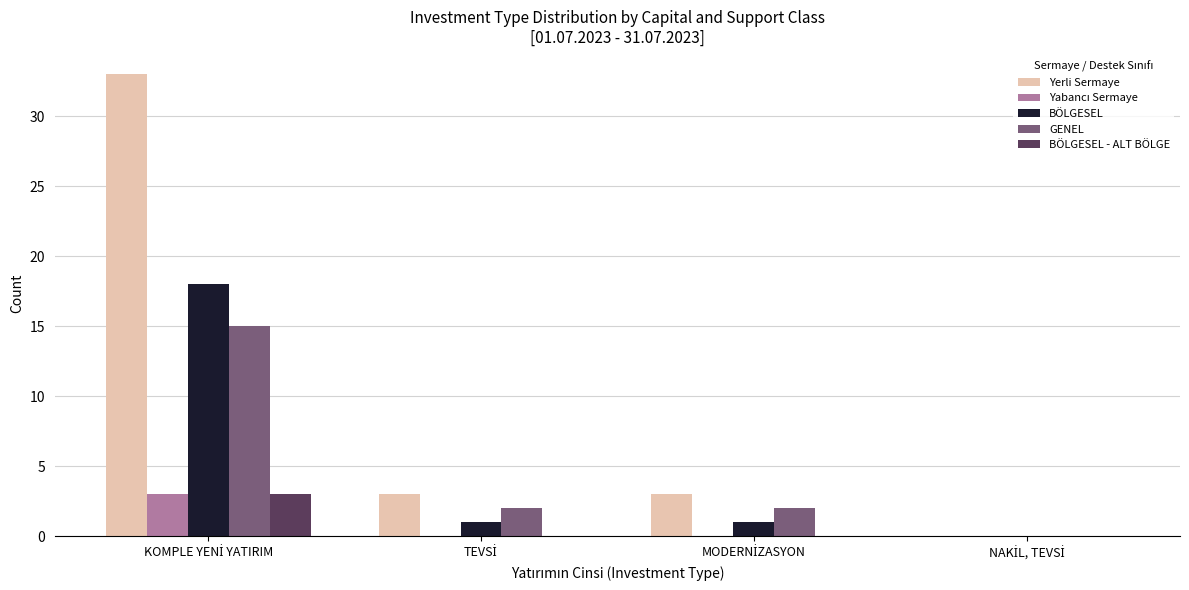

What is the highest value of the BÖLGESEL series?

18